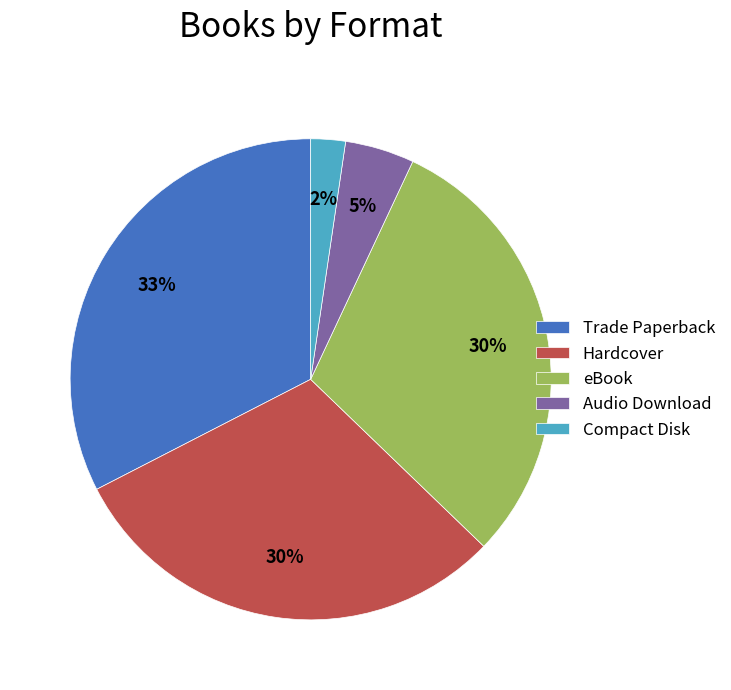

Do Compact Disk and Trade Paperback together represent more than half of the pie?

No